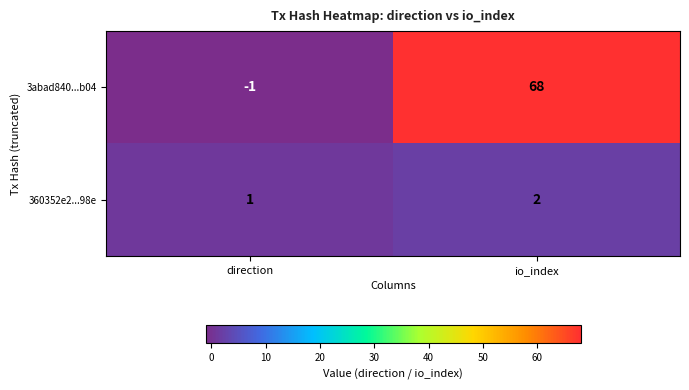

What is the spread (max minus min) of values at direction?

2